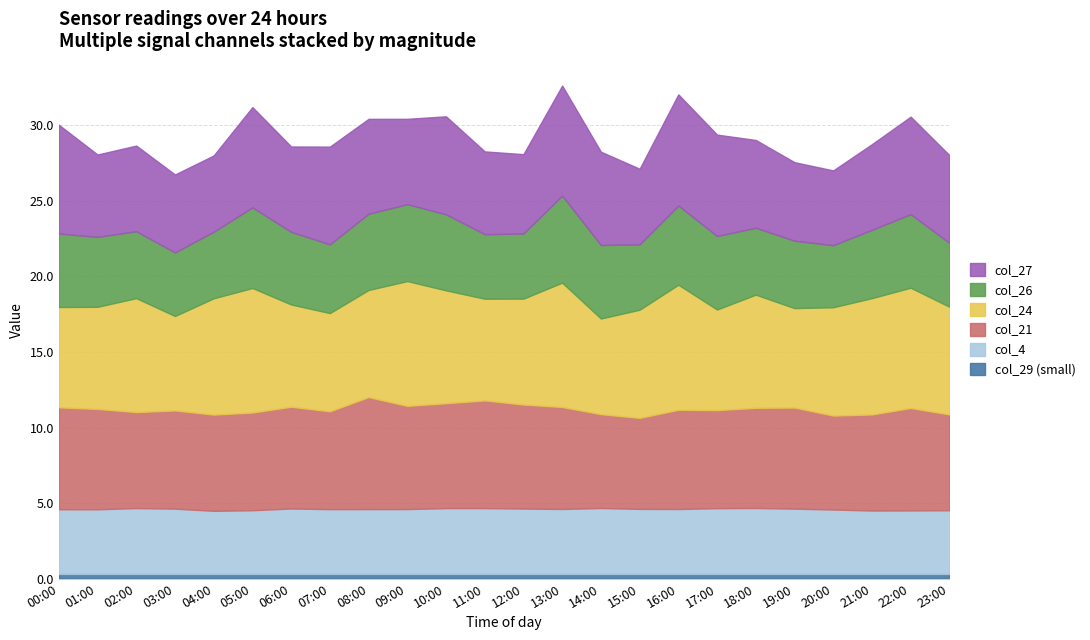

Which series has the largest total across all categories?

col_24